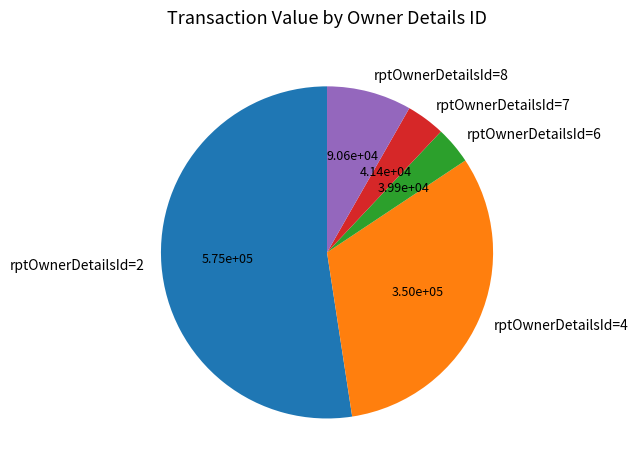

Which slice is the largest?

rptOwnerDetailsId=2